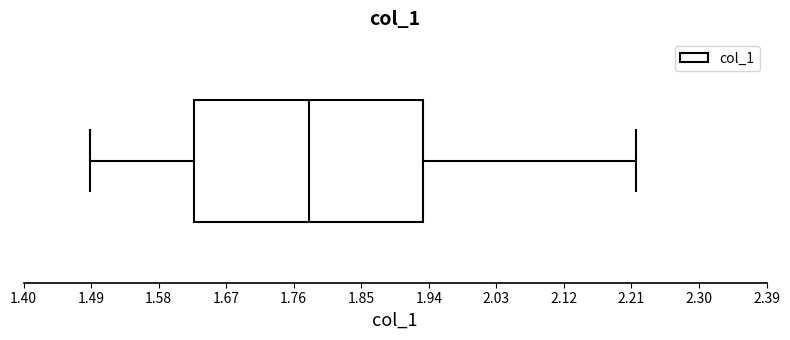

Read this box plot against the x-axis: the position of the median line, the range covered by the box, and the ends of both whiskers. The values are not printed on the chart, so give them approximately, as read against the axis.

median 1.78, box 1.63 to 1.93, whiskers 1.49 to 2.22